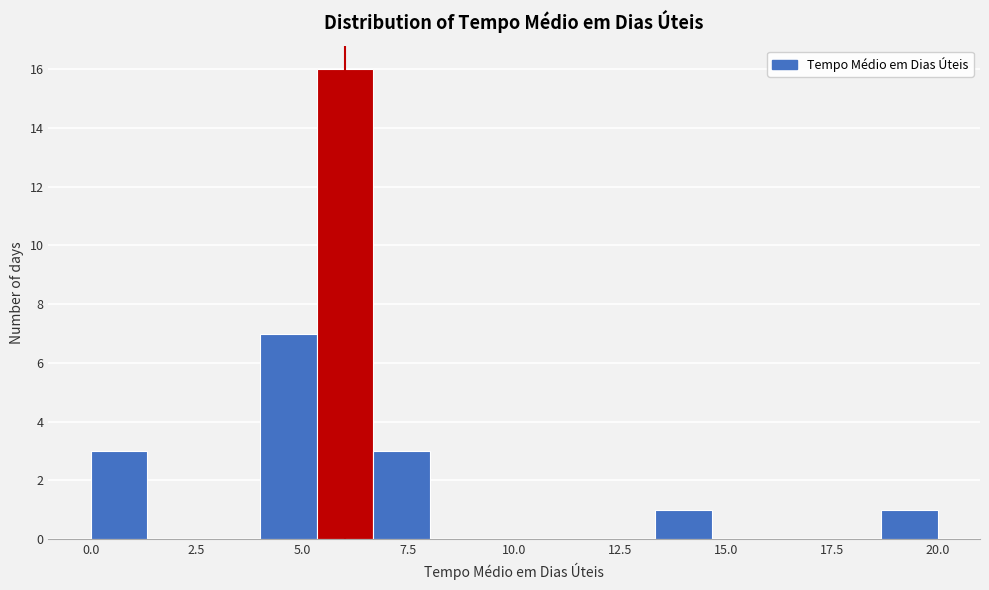

Read against the x-axis, roughly where is the centre of the tallest bar?

6.0